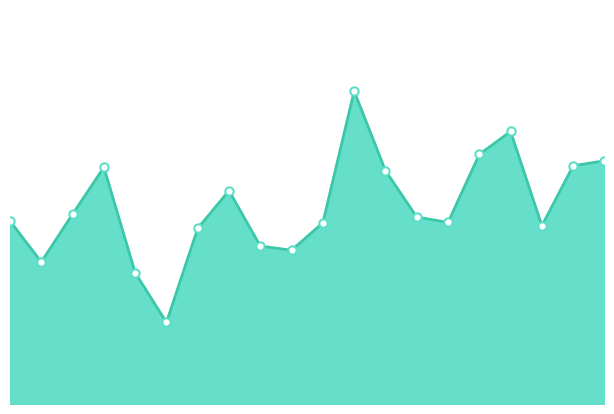

Reading left to right, list all the values displayed in this chart.

-129.1	-130.1	-129.0	-127.8	-130.4	-131.6	-129.3	-128.4	-129.8	-129.9	-129.2	-126.0	-127.9	-129.0	-129.2	-127.5	-126.9	-129.3	-127.8	-127.7